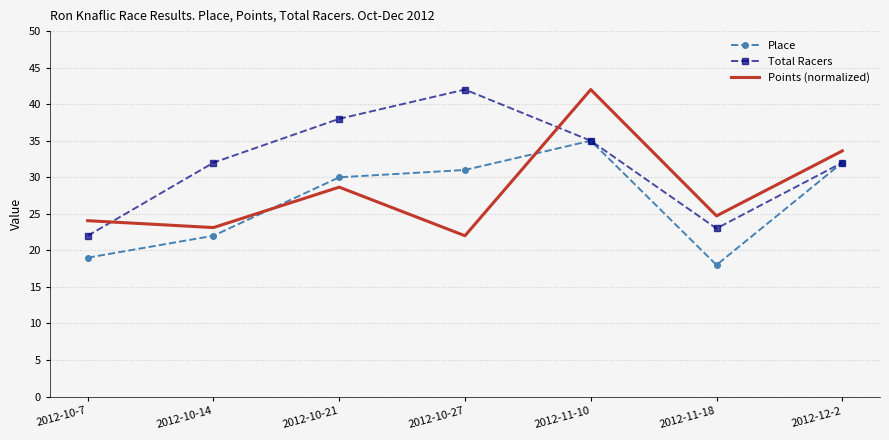

What is the difference between the highest and lowest values at 2012-11-10?

7.0